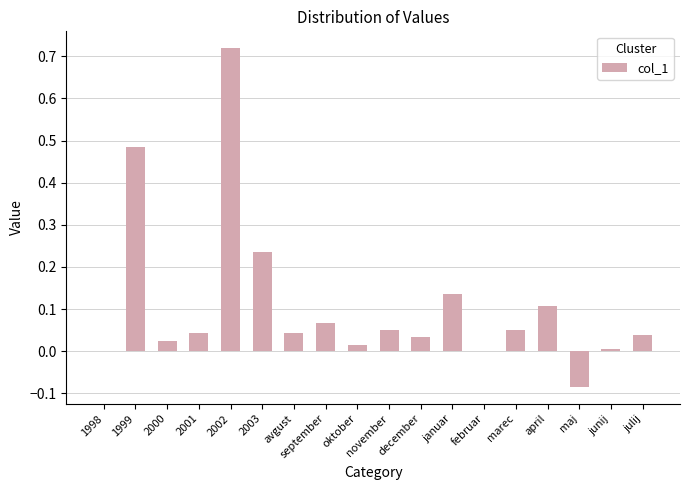

Which has a higher value, julij or januar?

januar